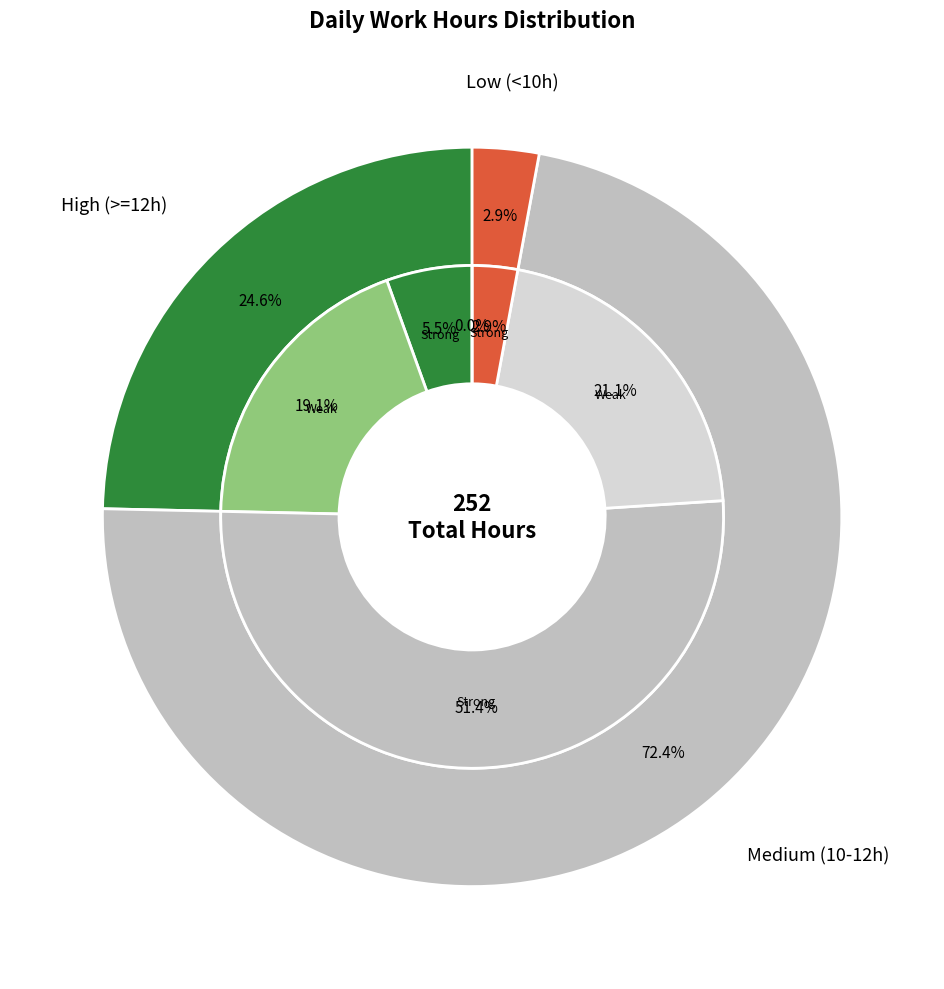

The Thu_17 slice represents 13% of the pie. True or false?

False